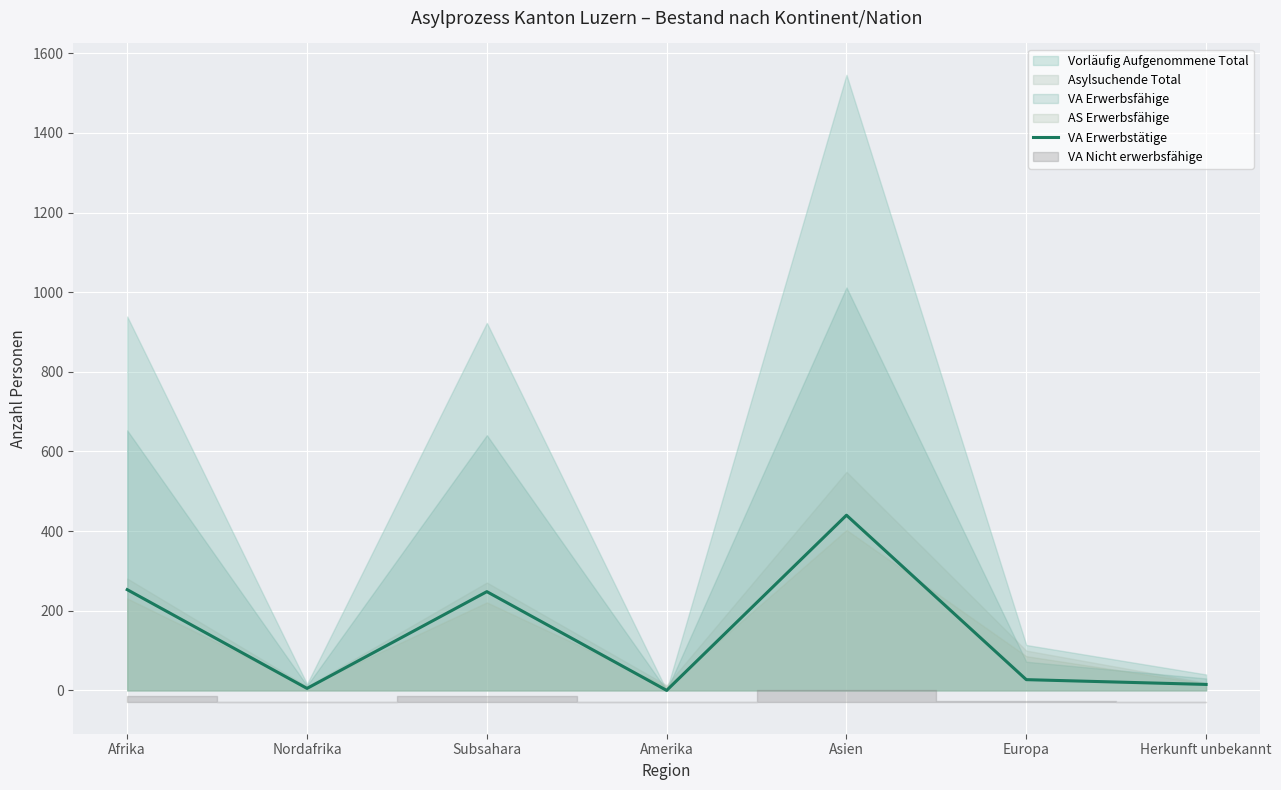

Does the chart display data point markers on the line(s)?

No